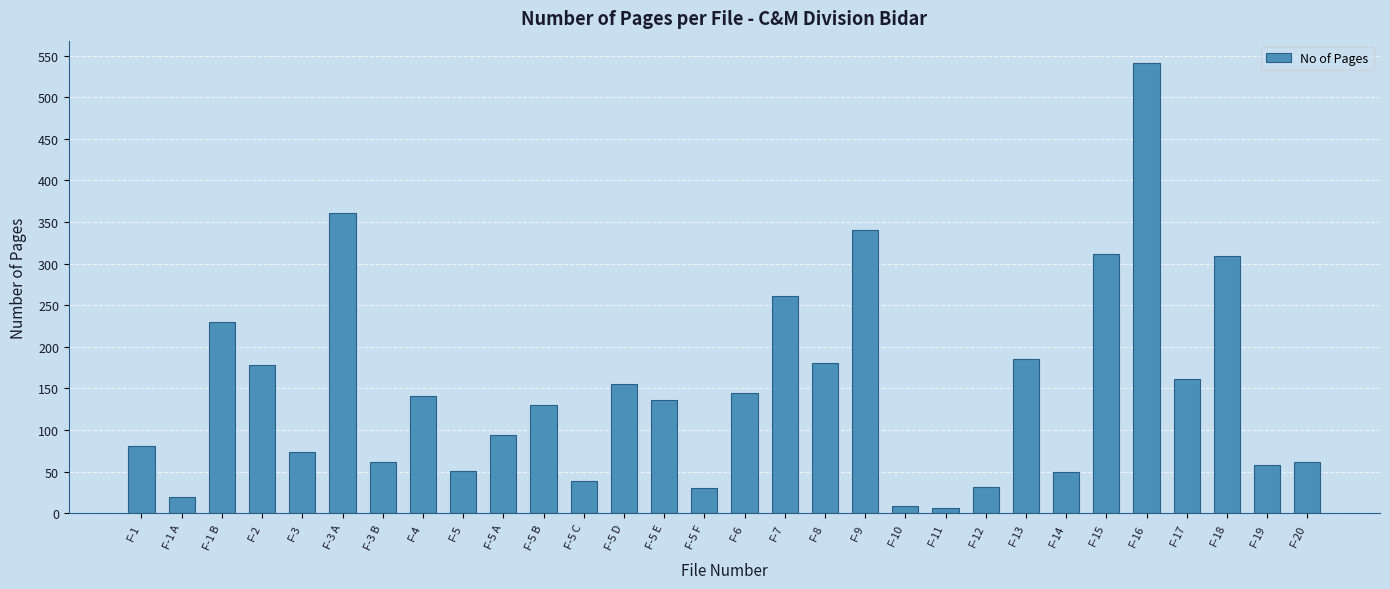

Is it true that the value at F-20 is 61?

True